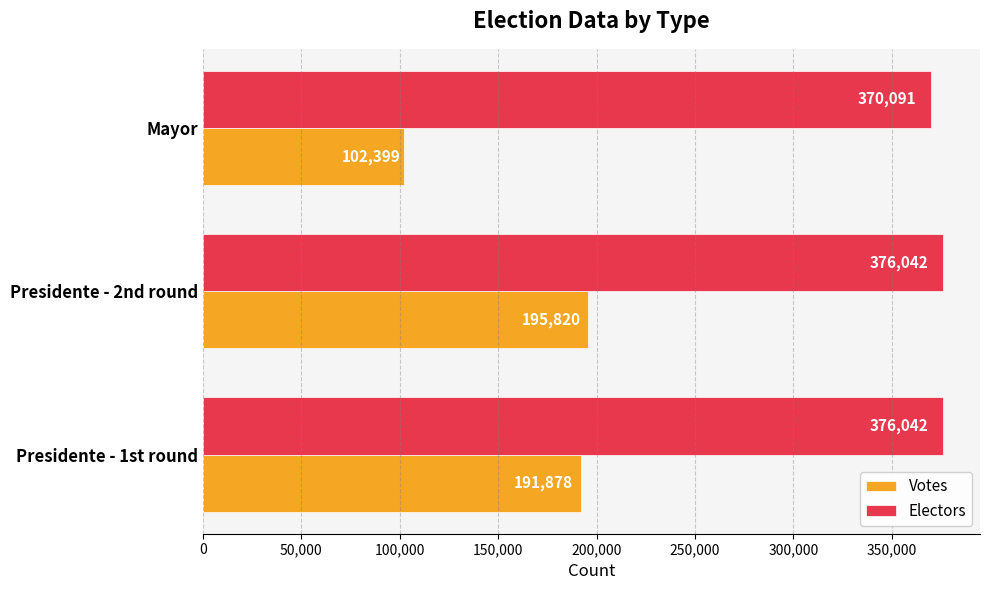

What are all the series names shown in the legend?

Votes, Electors